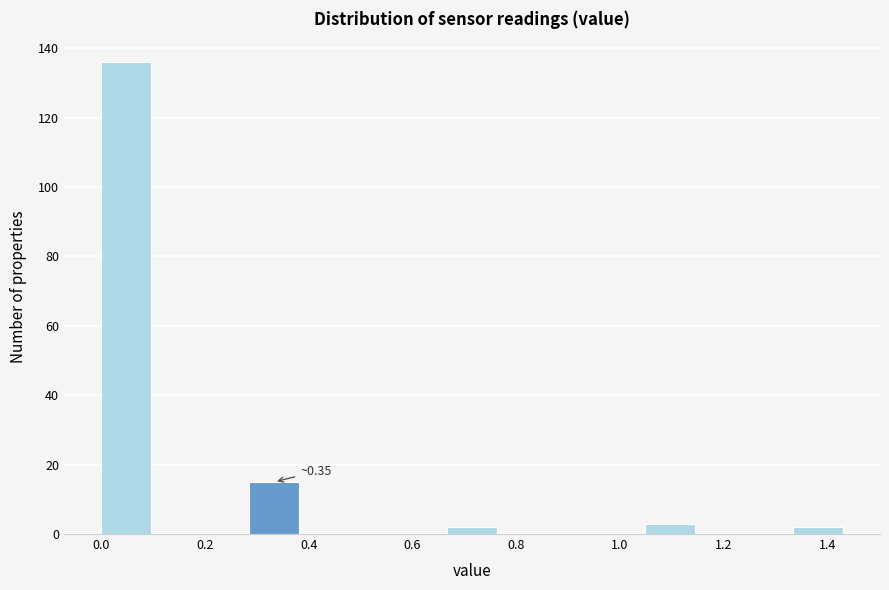

Over which range of the x-axis is the bar tallest?

0.00 to 0.10